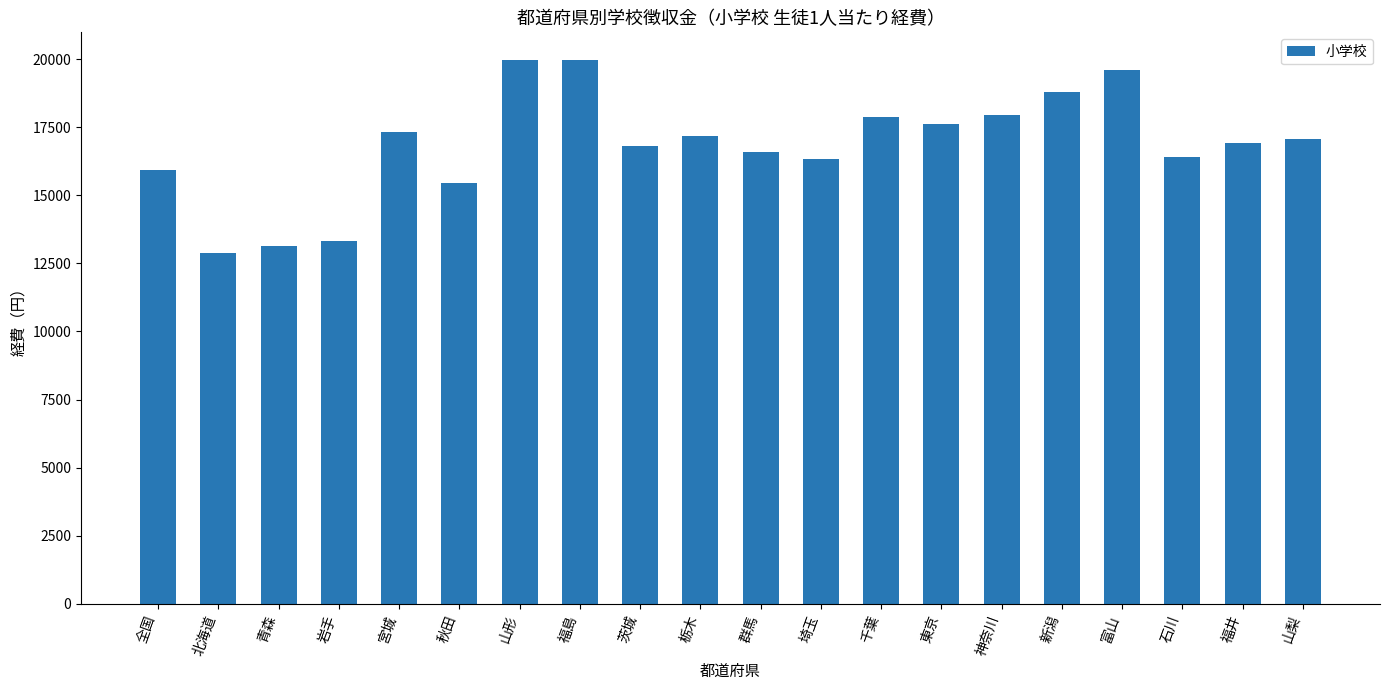

What is the change in value from 福島 to 群馬?

-3385